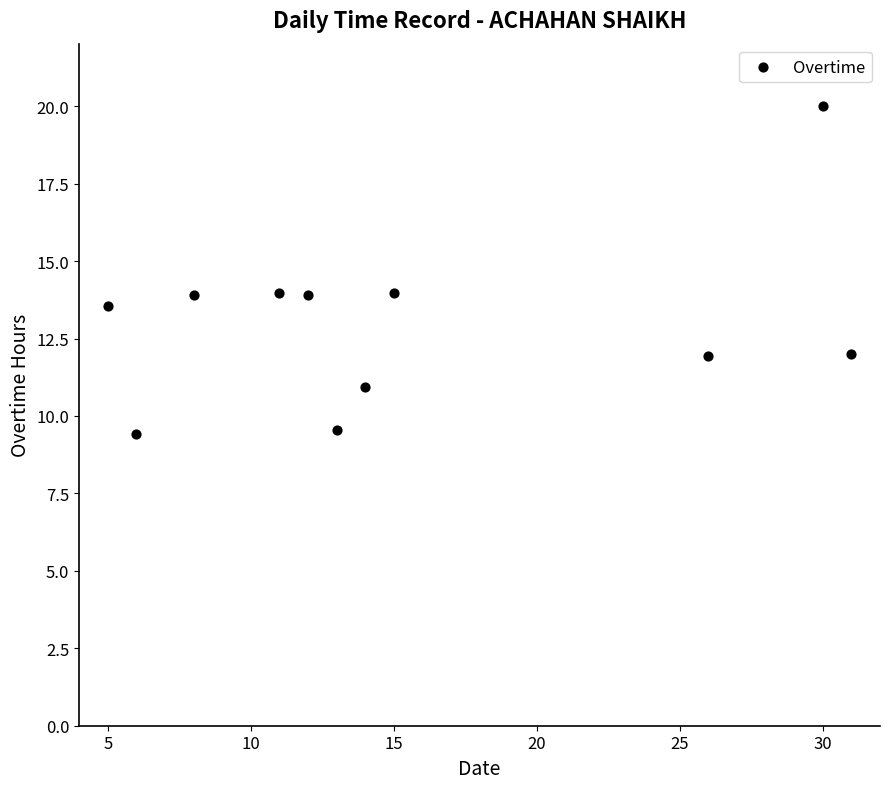

What is the range of Y values (max minus min)?

10.6